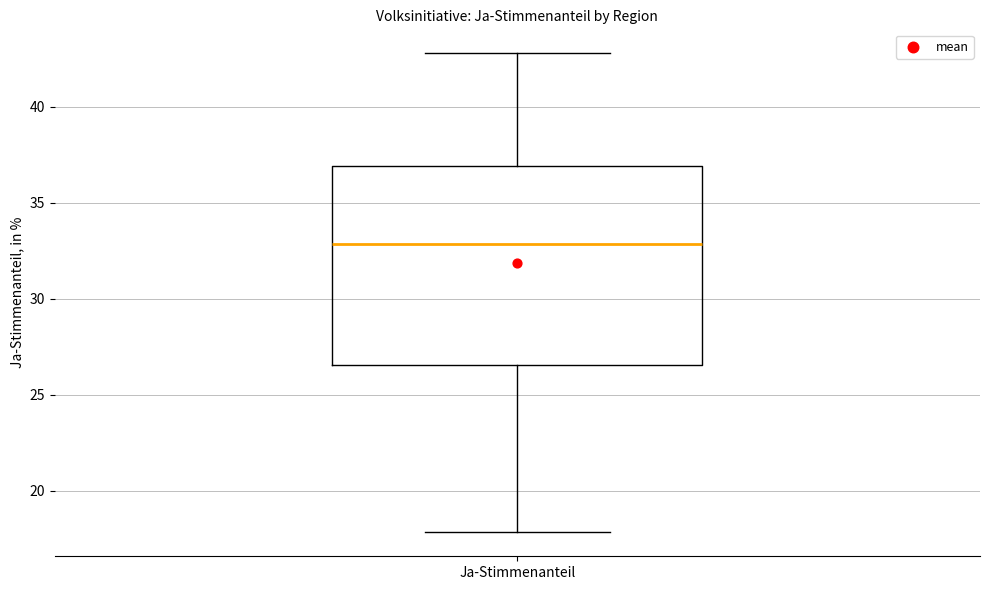

Transcribe this box plot: give where the median line is, the range the box spans, and where the two whiskers end, as read against the y-axis. The values are not printed on the chart, so give them approximately, as read against the axis.

median 33.0, box 26.5 to 37.0, whiskers 18.0 to 43.0